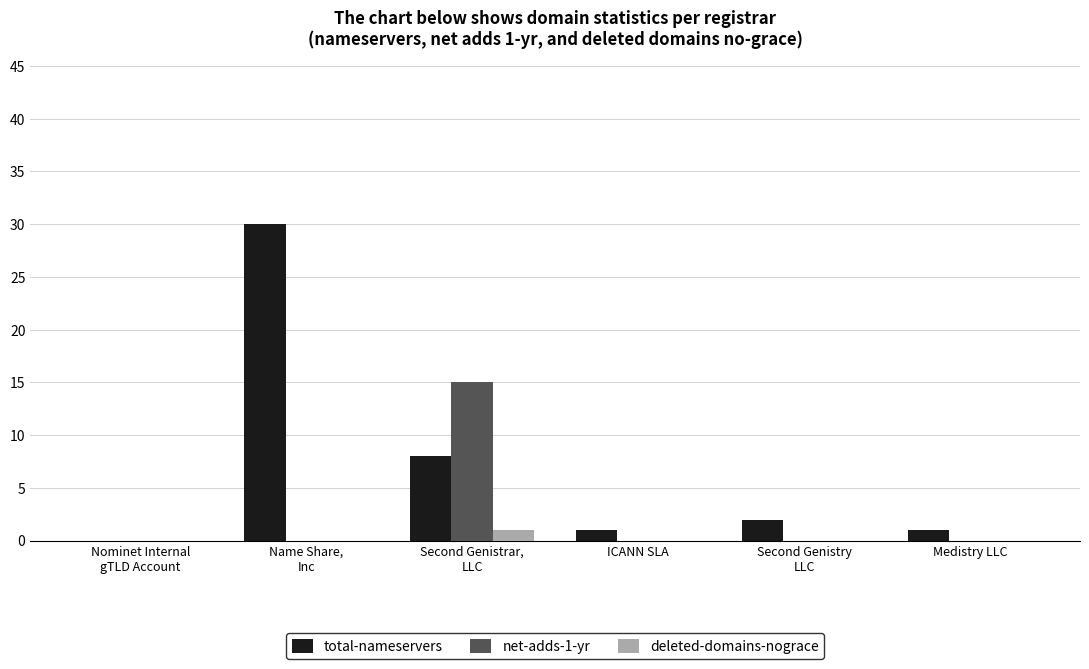

Which series has the widest spread of values?

total-nameservers